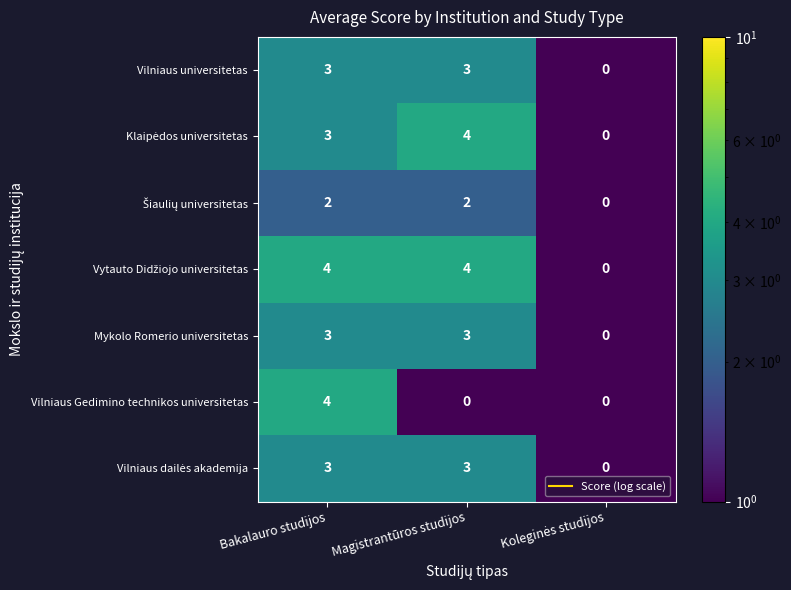

Is the value of Mykolo Romerio universitetas at Magistrantūros studijos greater than the value of Vilniaus Gedimino technikos universitetas at Bakalauro studijos?

No